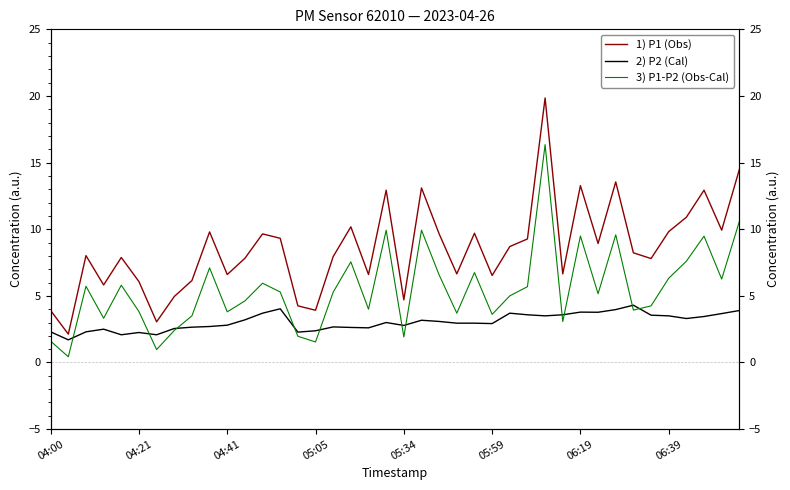

What is the average value of the 3) P1-P2 (Obs-Cal) series?

5.5